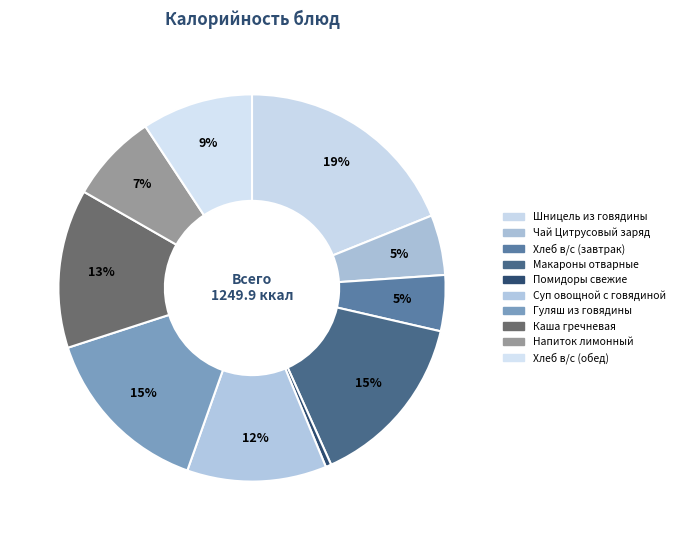

What percentage is NOT represented by Напиток лимонный?

92.6%